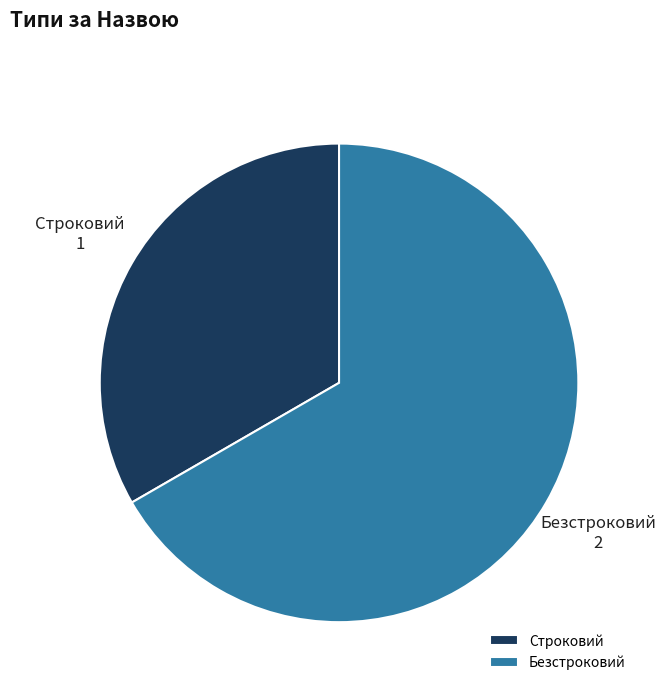

Which category has the smallest portion of the pie?

Строковий